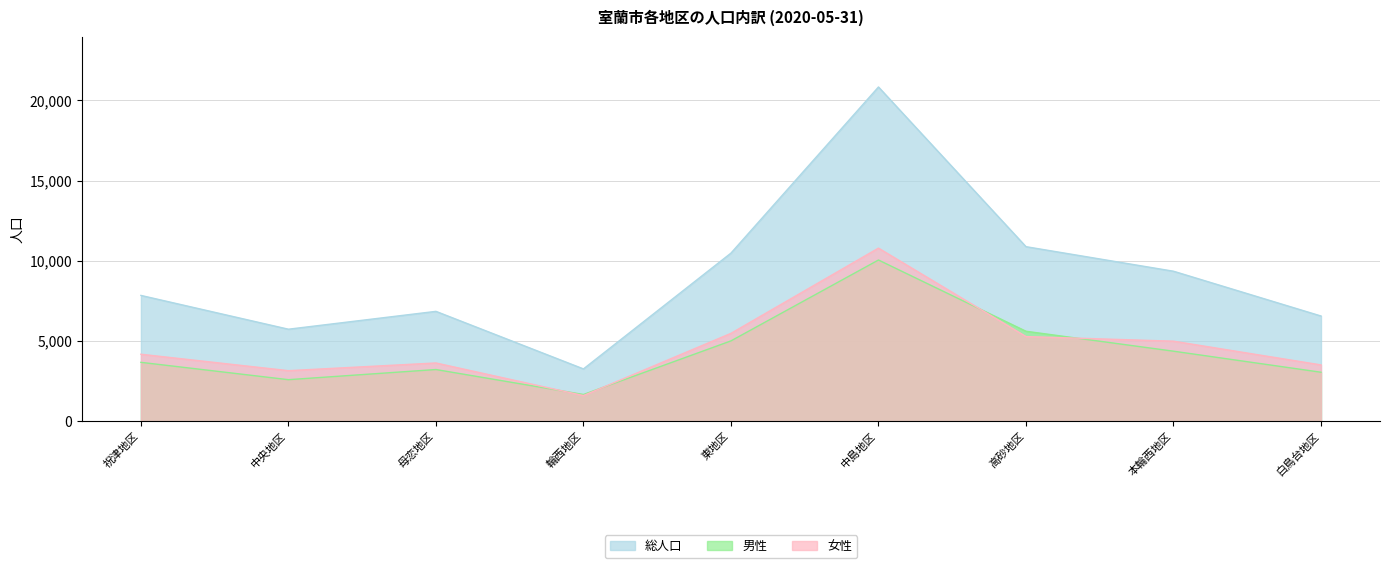

What is the value of the 男性 point at the 3rd from the left?

3219